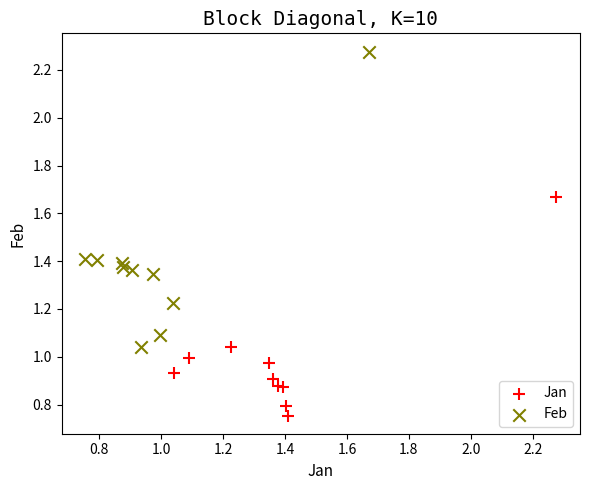

Which series reaches the maximum Y coordinate?

Feb